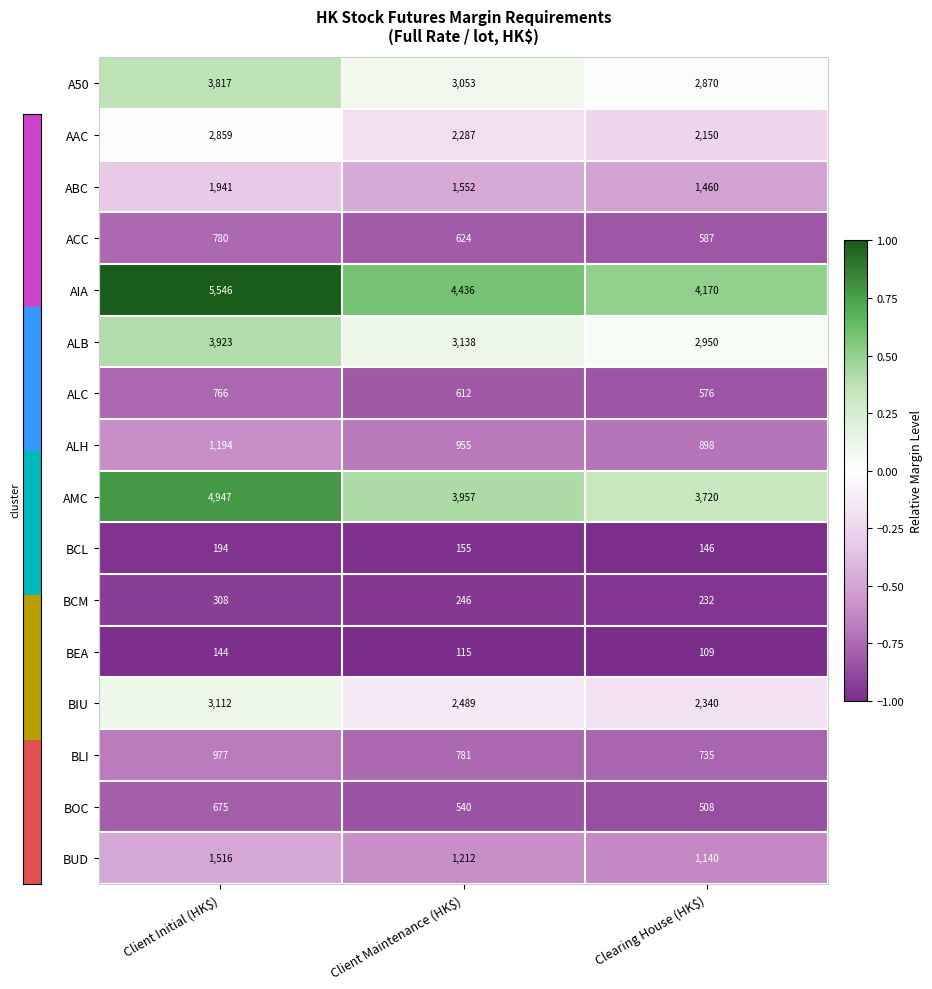

Count the BEA values in the range -1 to 0.

3